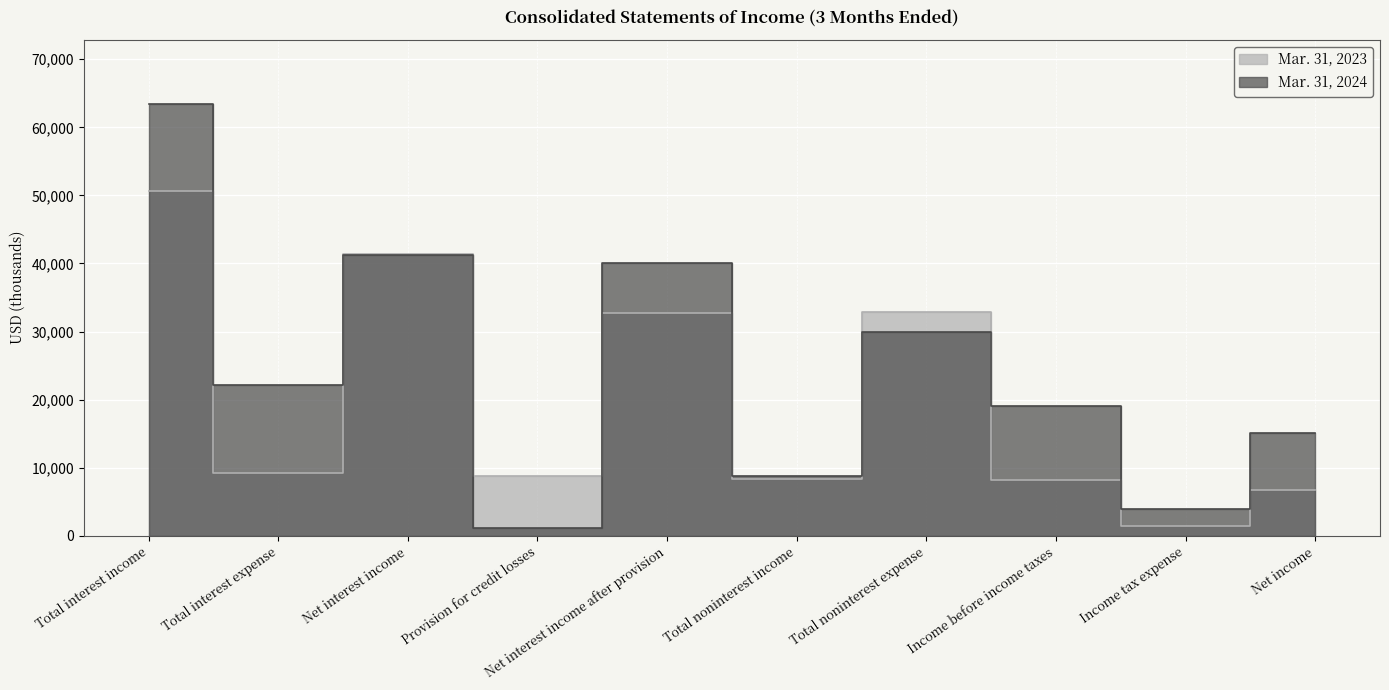

What is the difference between the Mar. 31, 2024 values at Total noninterest income and Income before income taxes?

10201